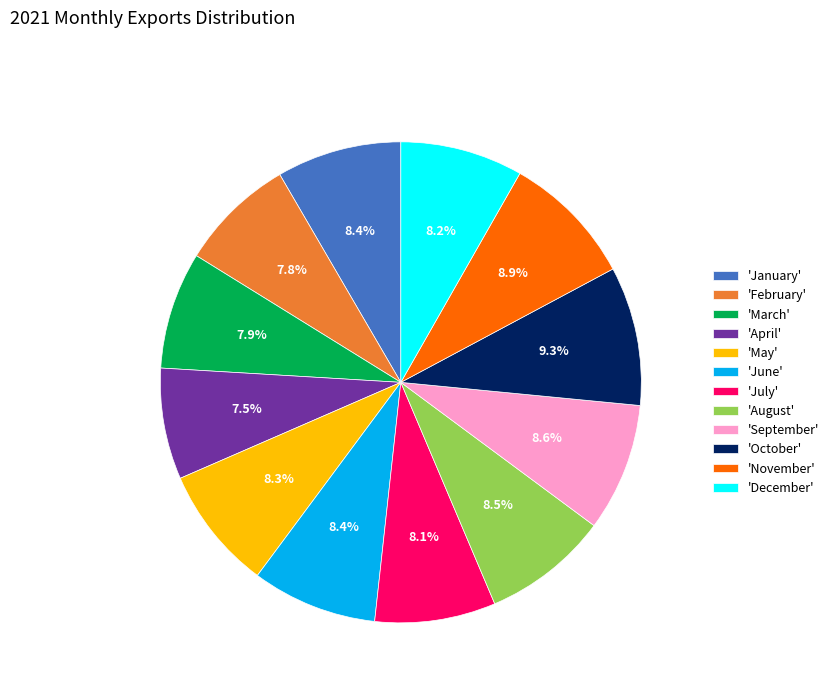

What percentage is NOT represented by 'March'?

92.1%